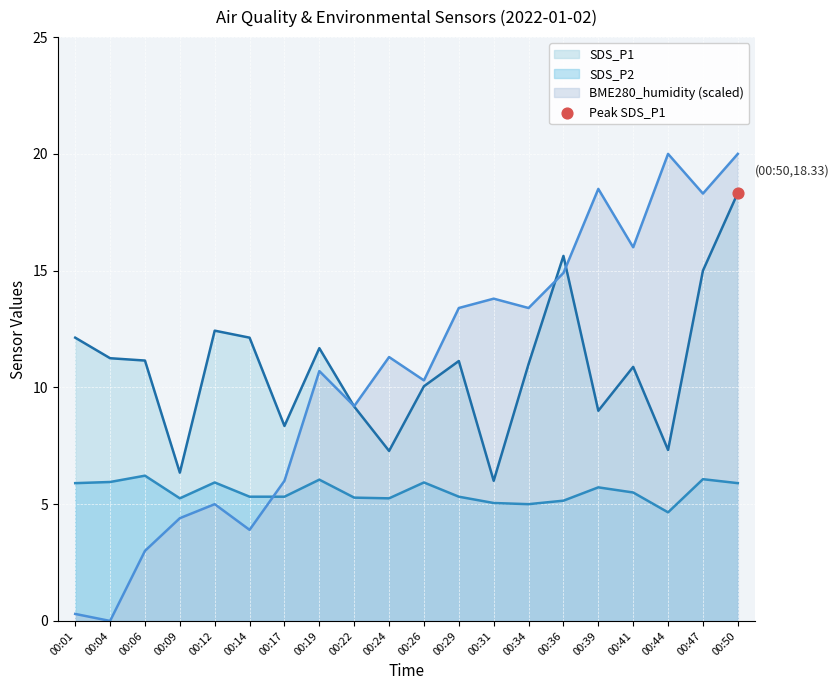

Which series contains the highest Y value?

BME280_humidity